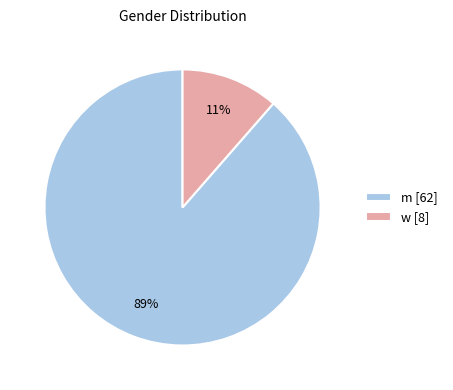

Is there any slice that represents more than half of the pie?

Yes